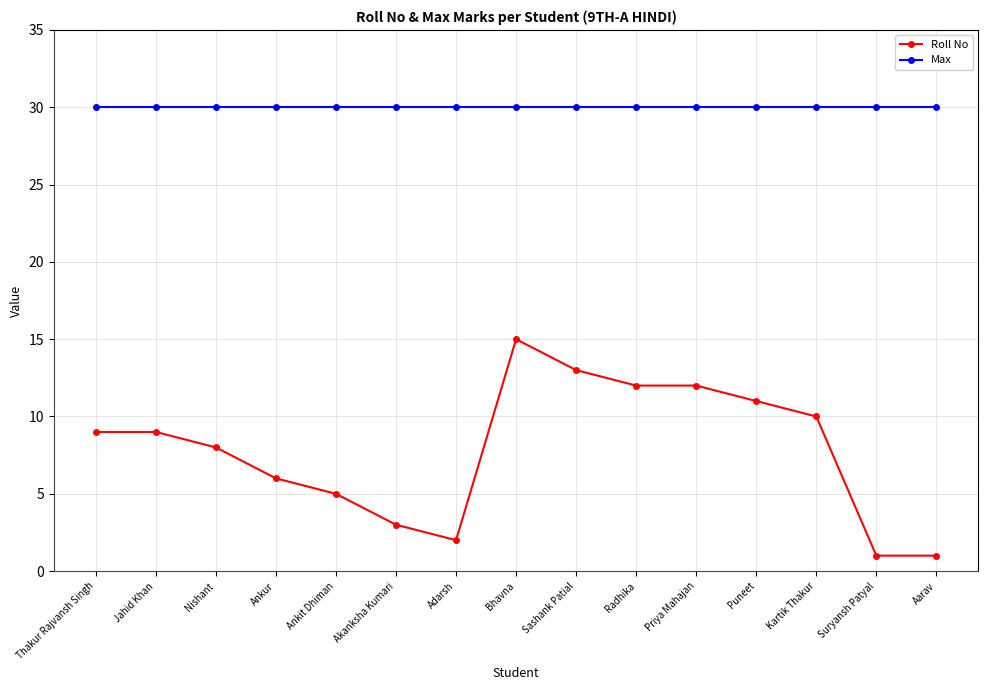

What are all the series names shown in the legend?

Roll No, Max